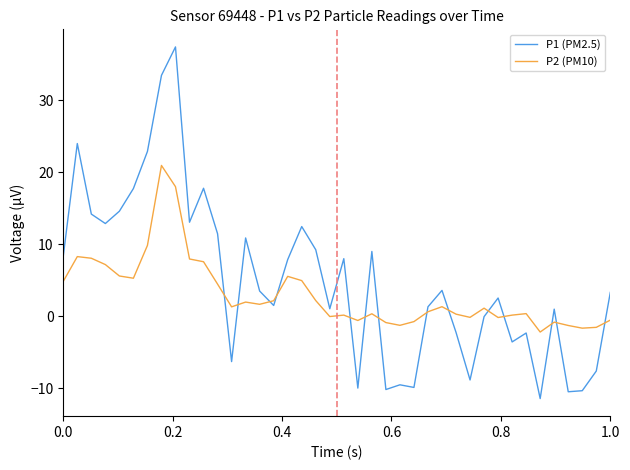

Which series ends up on top after the final intersection of P1 (PM2.5) and P2 (PM10)?

P1 (PM2.5)